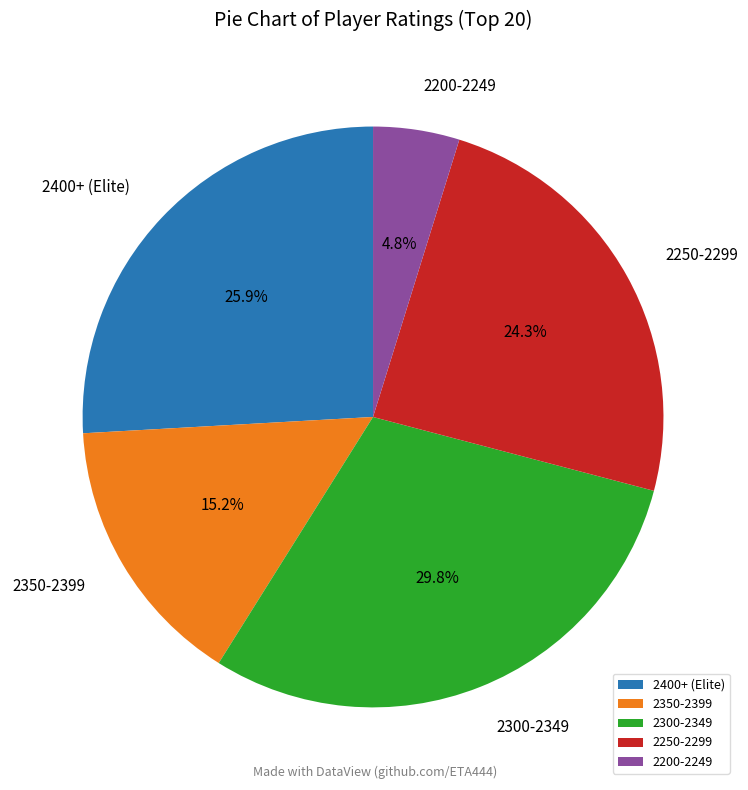

Which has a higher value, 2250-2299 or 2300-2349?

2300-2349